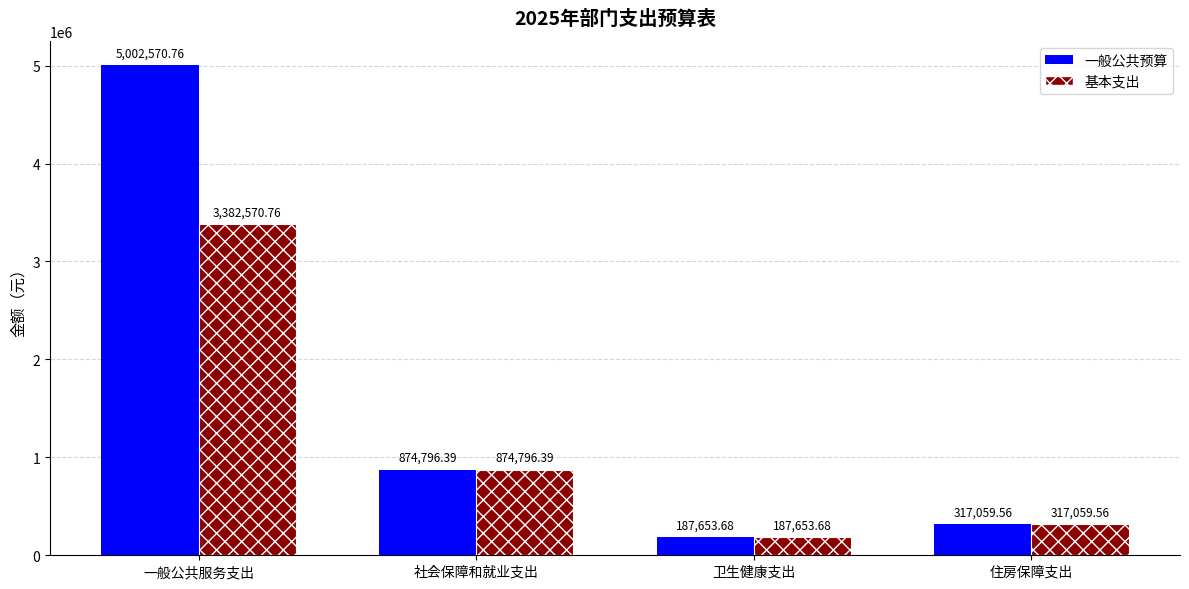

Are the bars horizontal?

No